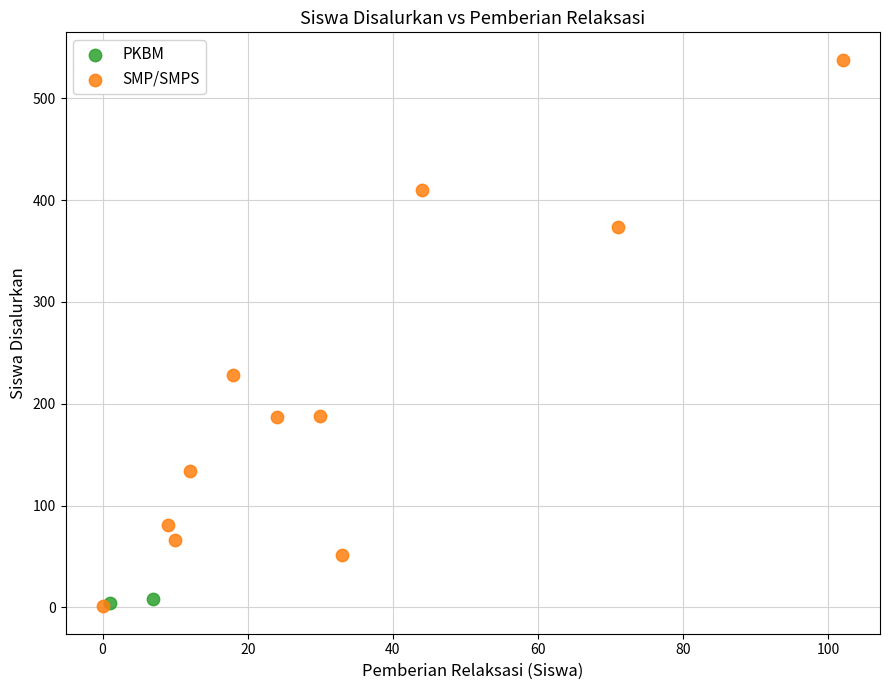

Which series reaches the maximum Y coordinate?

SMP/SMPS